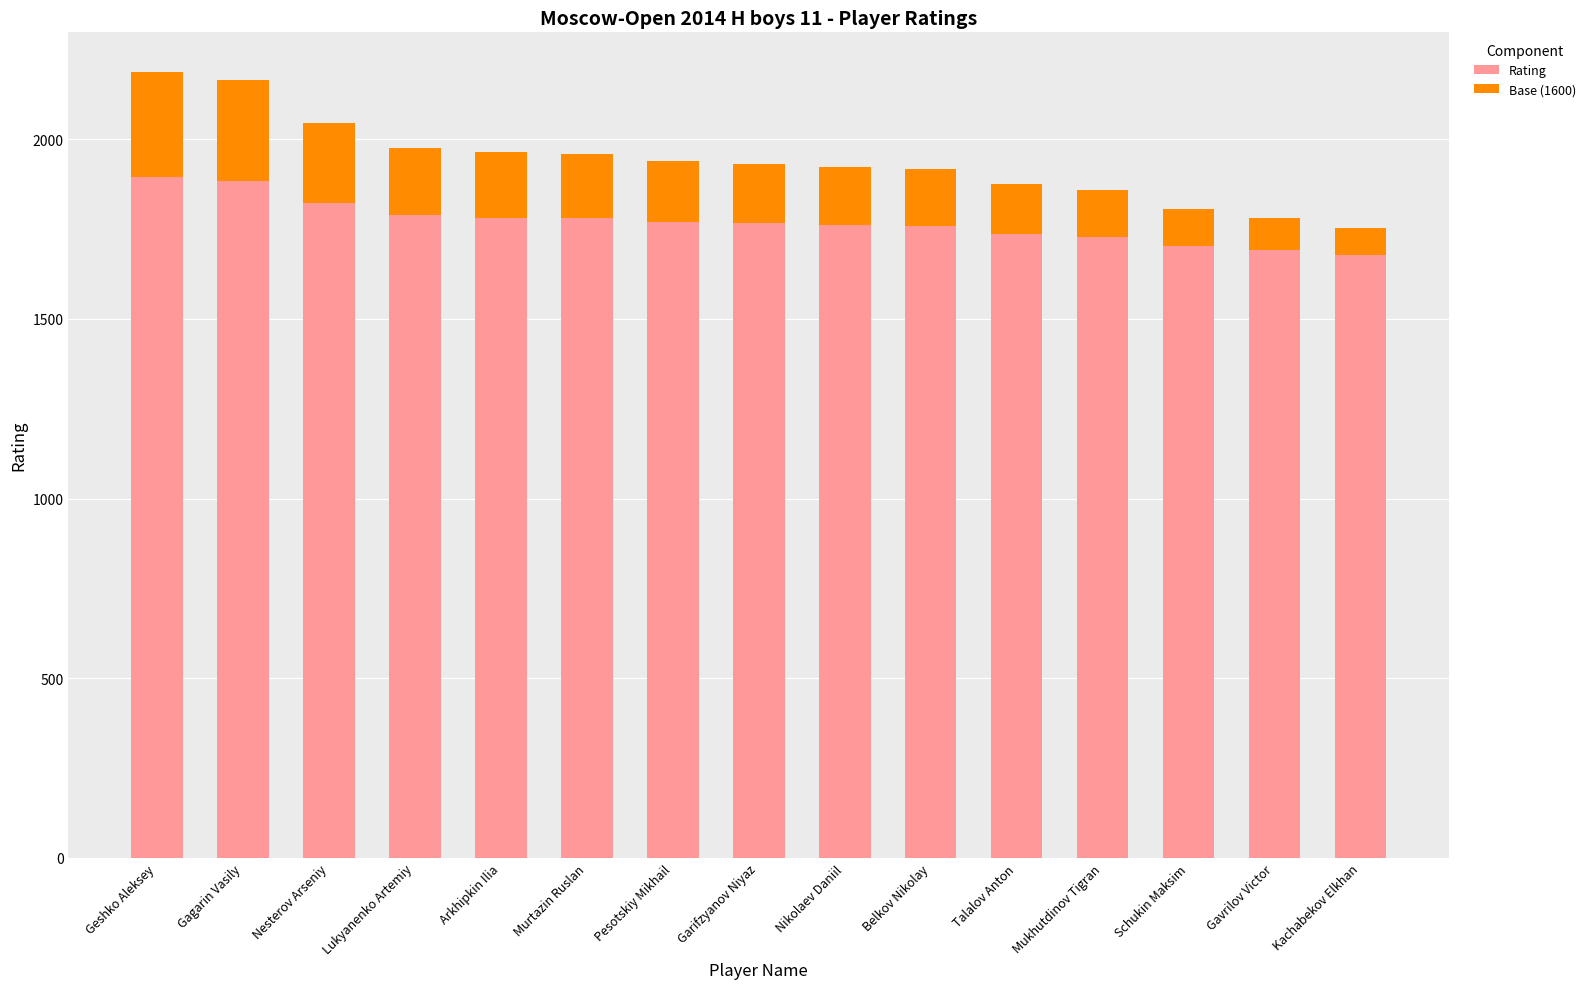

Is it true that Rating equals 1894 at Geshko Aleksey?

True